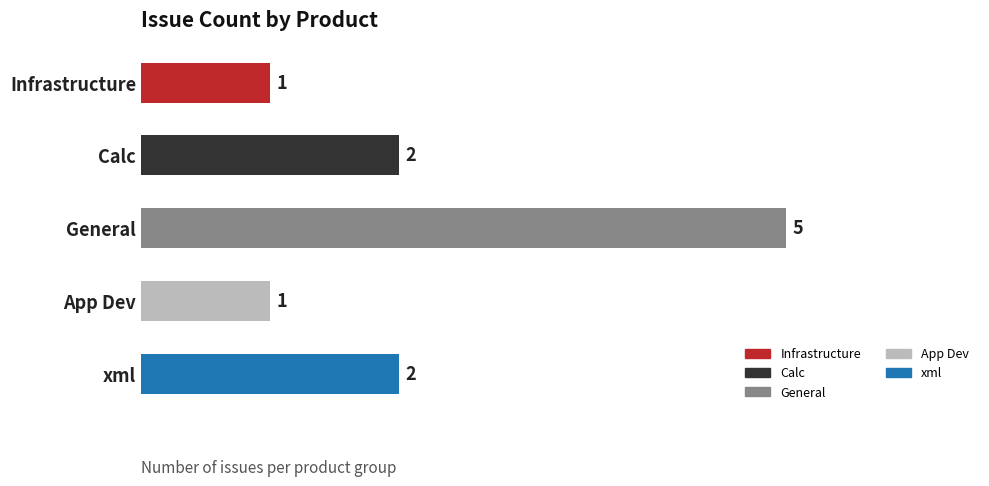

The chart shows a value of 1 at App Dev. True or false?

True